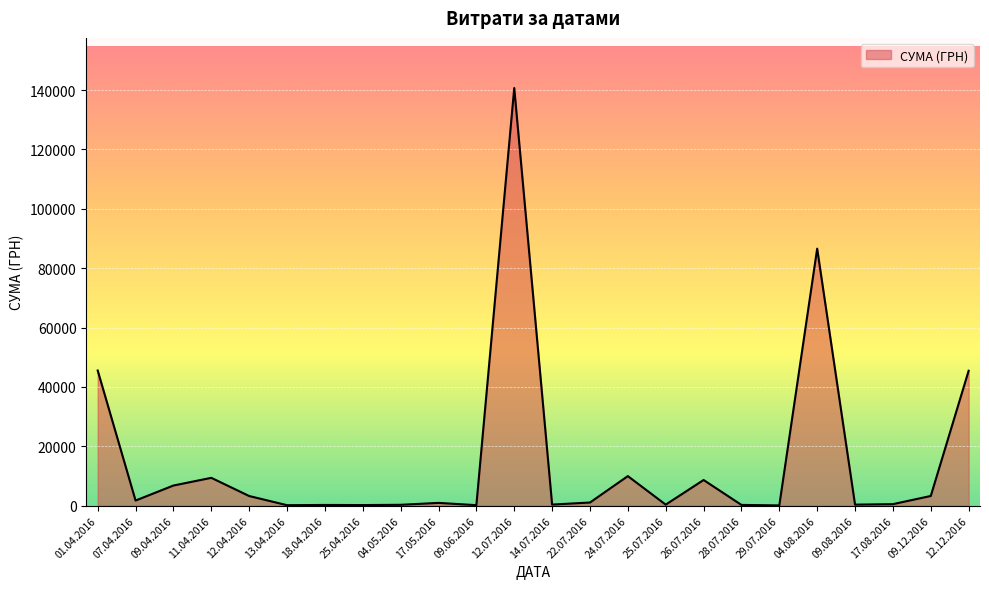

Where is the data nearest to the value 70401?

04.08.2016